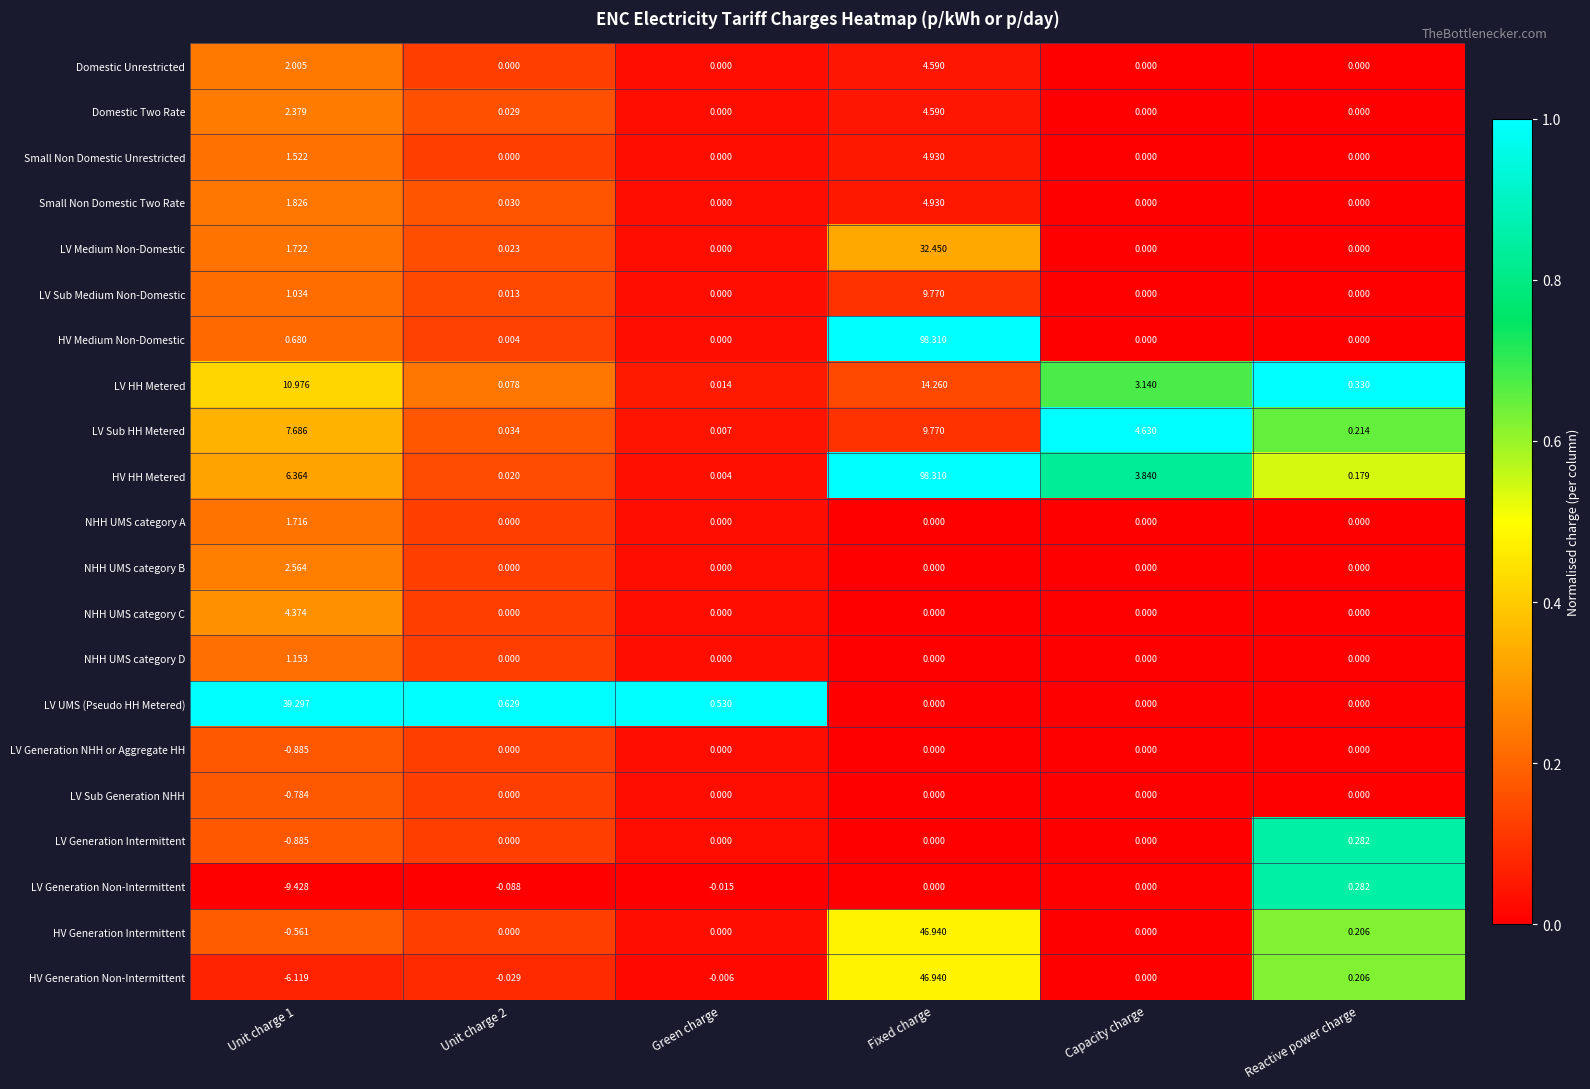

Which series has the largest total across all categories?

HV HH Metered